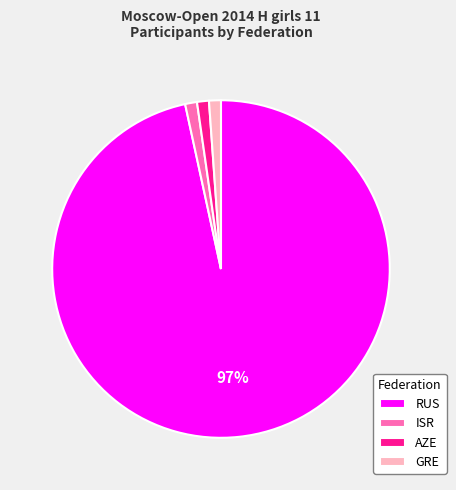

To the nearest percent, what is the combined percentage of ISR and RUS?

98%